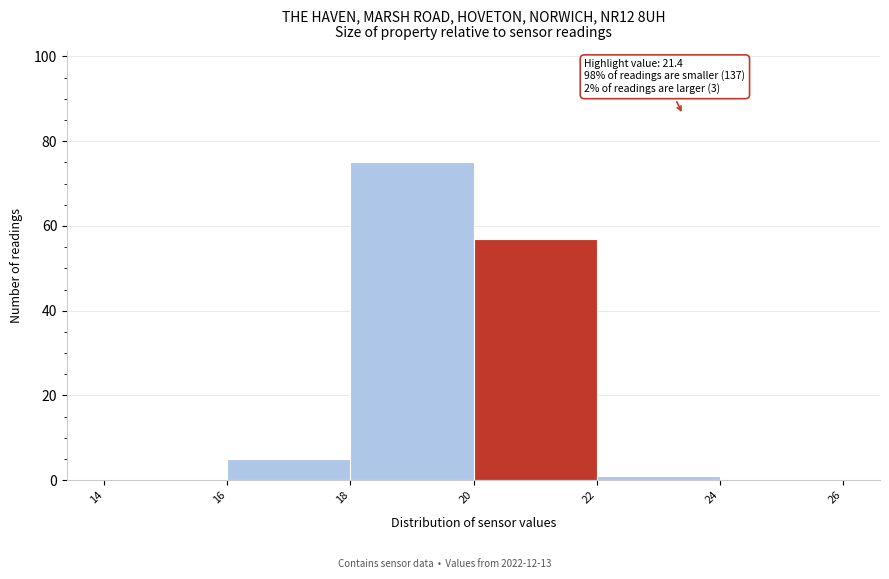

Over which range of the x-axis is the bar tallest?

18 to 20